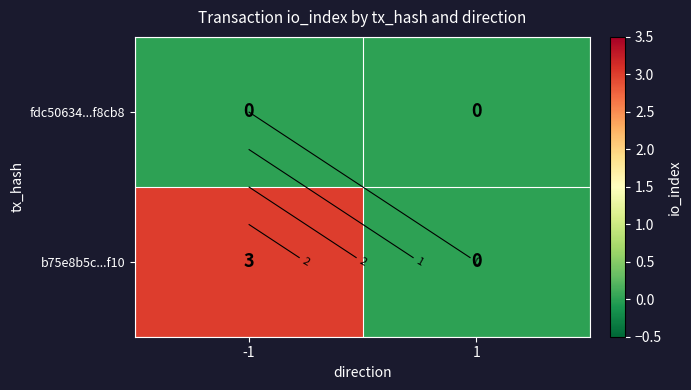

How many series are shown in this chart?

2